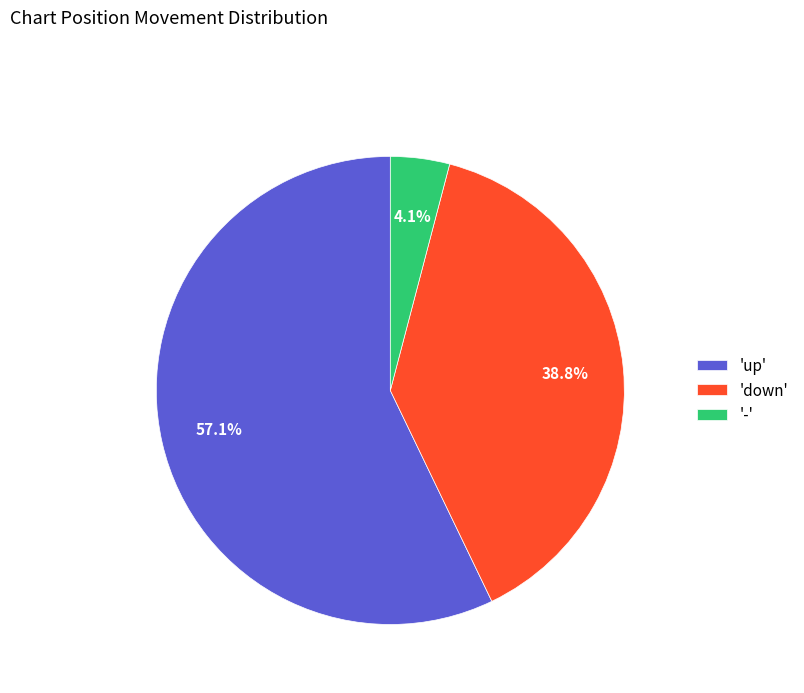

To the nearest percent, what is the average slice percentage?

33%